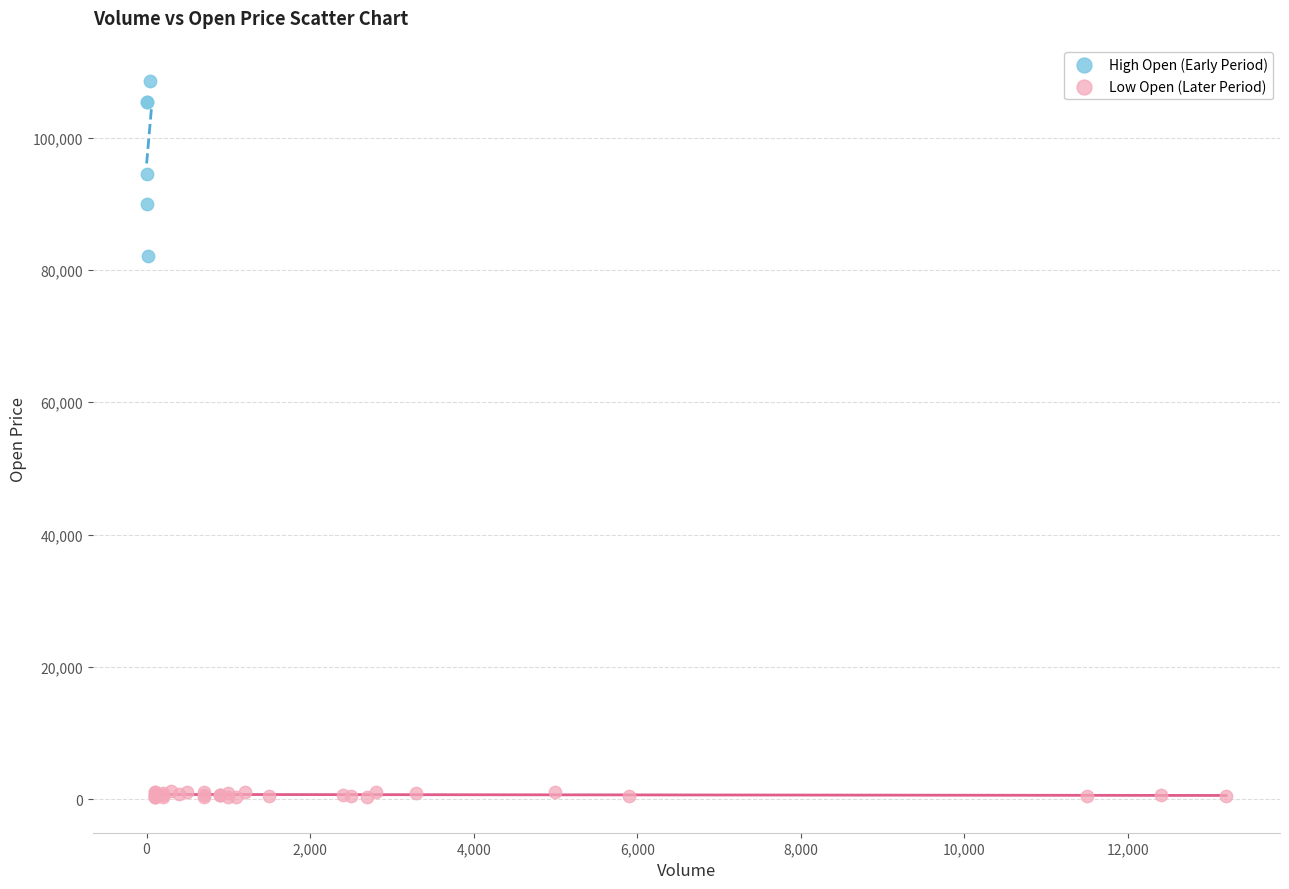

Which series reaches the maximum Y coordinate?

High Open (Early Period)